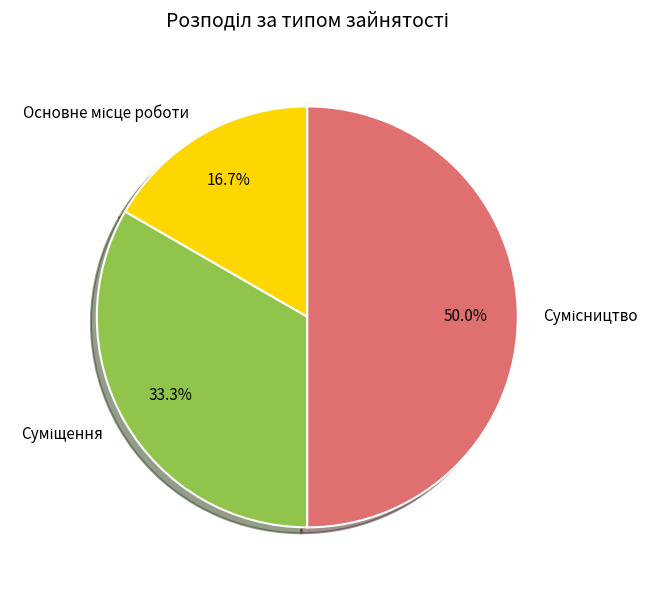

To the nearest percent, what is the difference between the Сумісництво and Основне місце роботи slice percentages?

33%